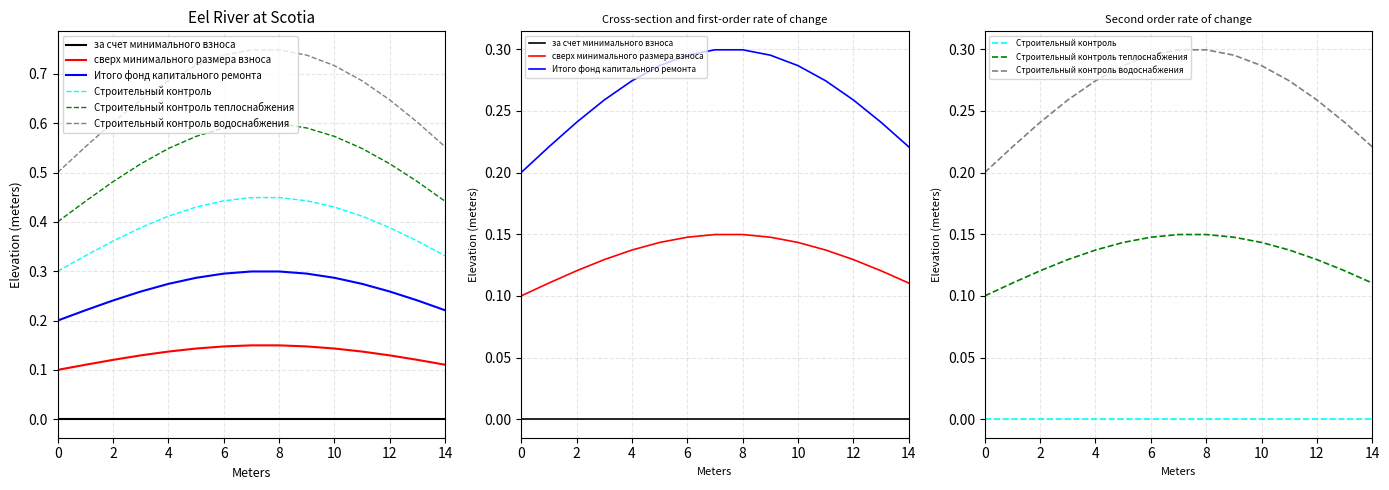

True or false: Строительный контроль теплоснабжения has a value of 0.1 at 2.

False